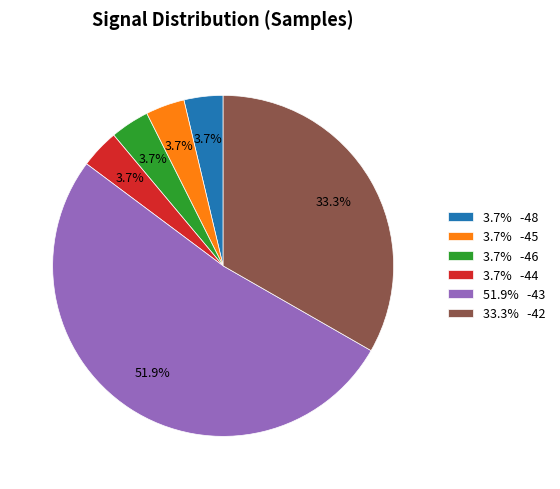

Approximately how many times larger is the value at 33.3% -42 compared to 3.7% -44?

9.0